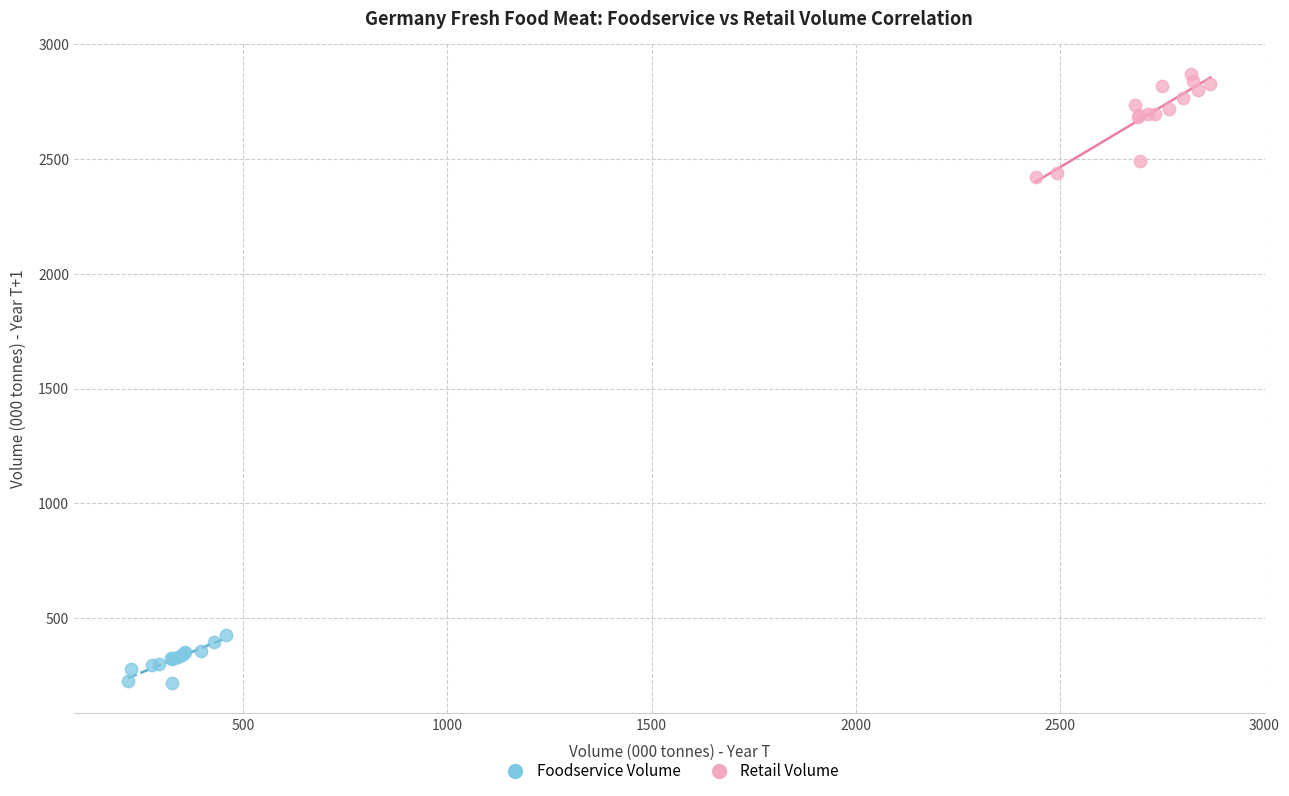

Which series reaches the minimum Y coordinate?

Foodservice Volume